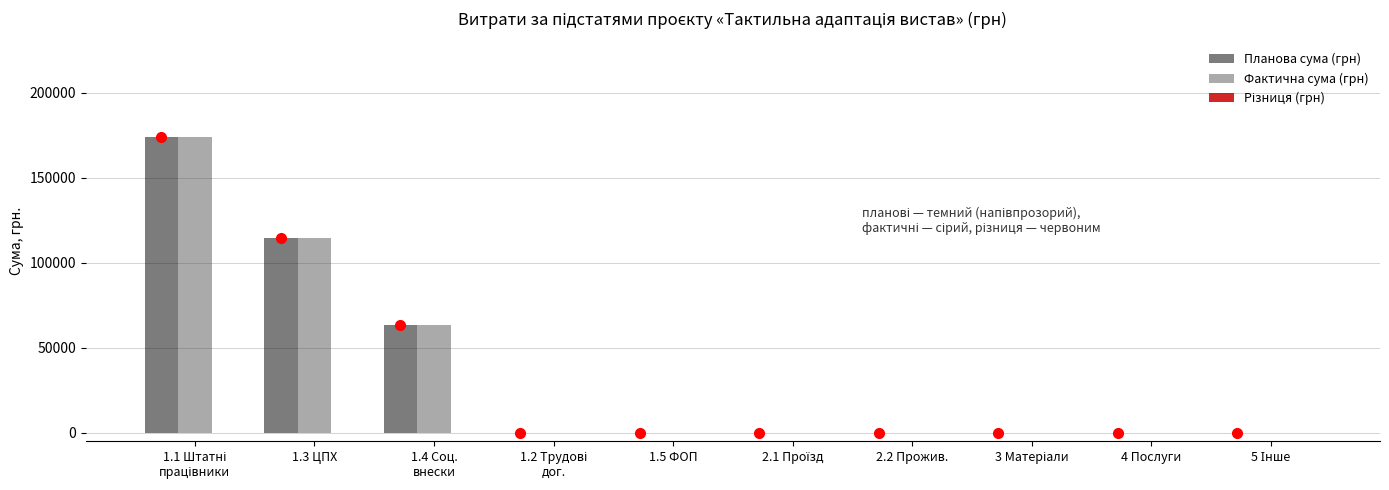

What is the sum of all Фактична сума (грн) values?

351744.3